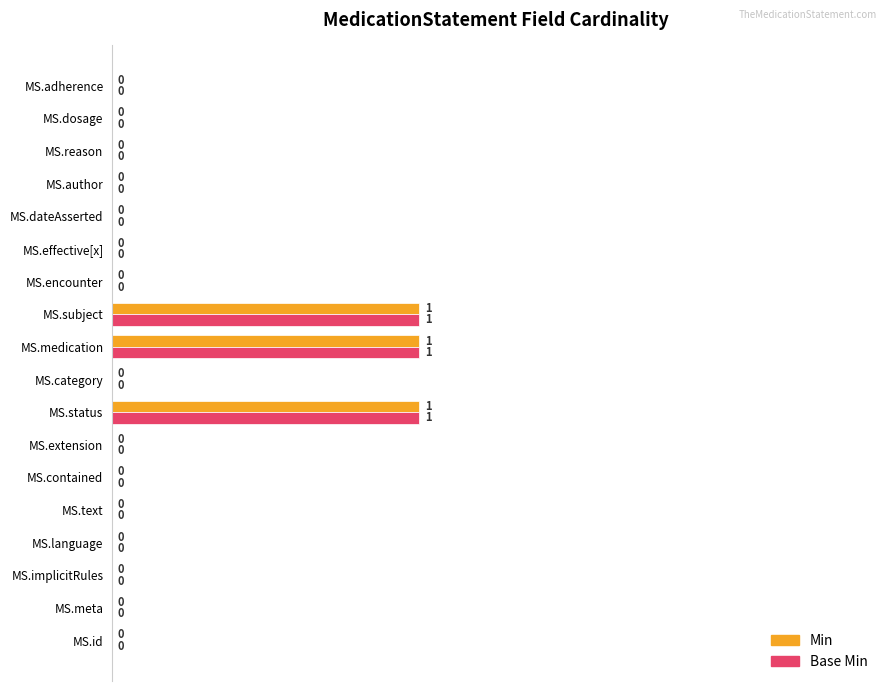

Is it true that Base Min equals 0 at MS.category?

True